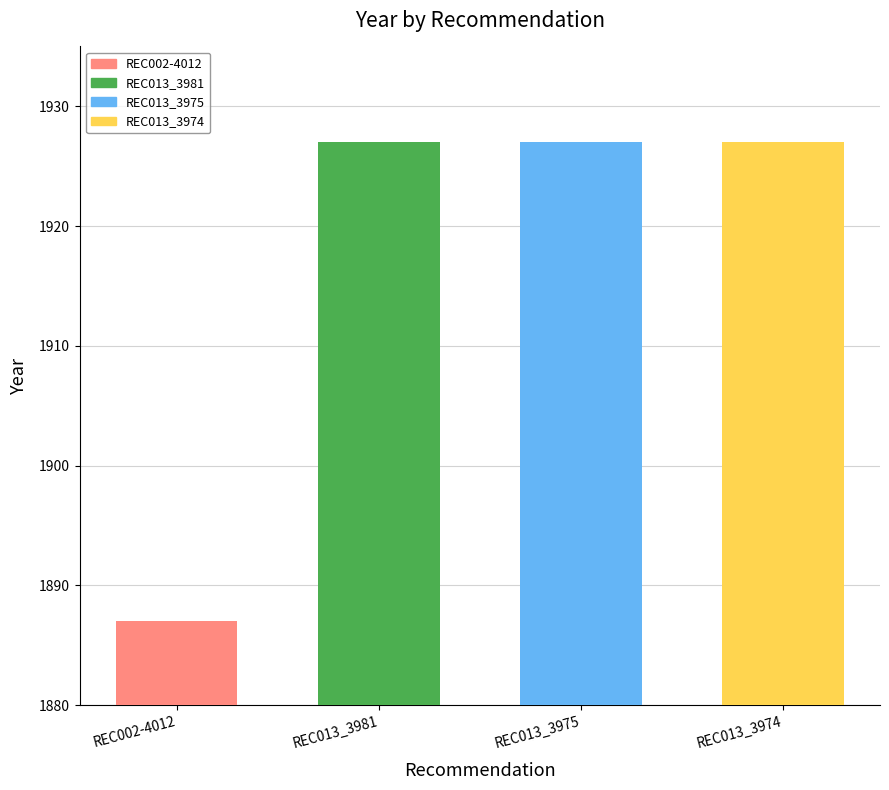

What is the sum of the values at REC013_3981 and REC013_3974?

3854